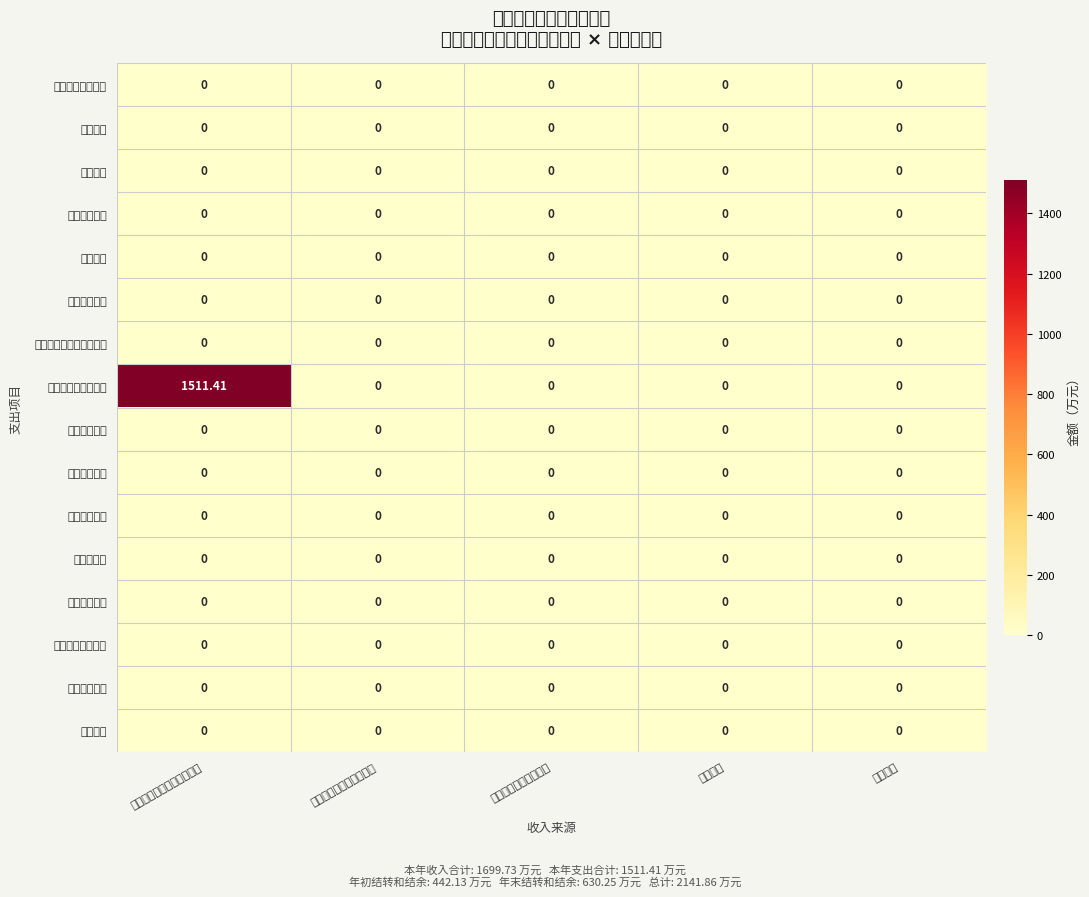

Which series has the largest total across all categories?

社会保障和就业支出